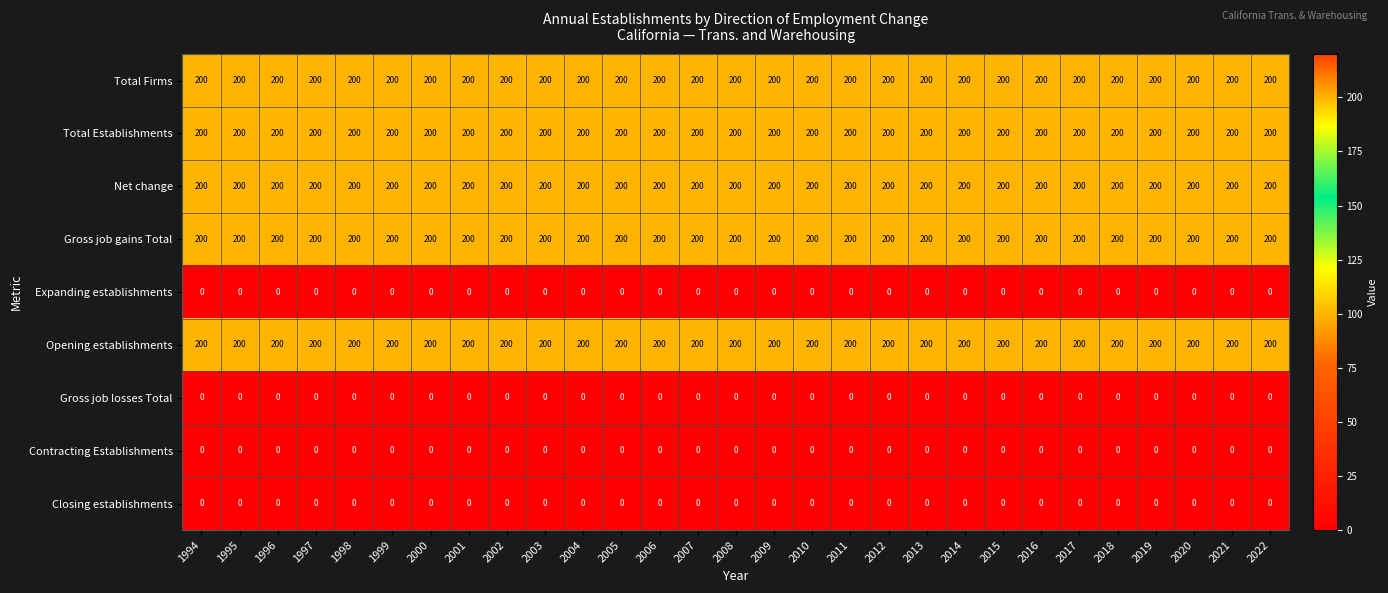

What is the greatest value displayed?

200